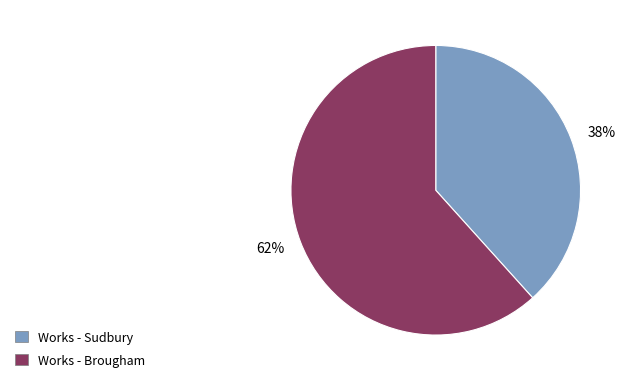

Is there a majority slice in this chart?

Yes